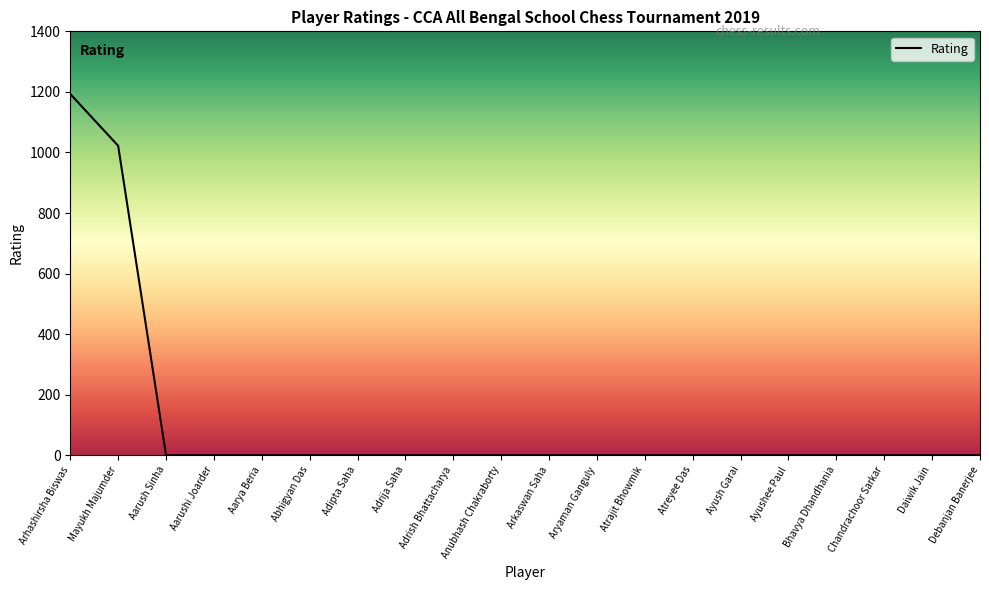

Where is the data nearest to the value 596?

Mayukh Majumder